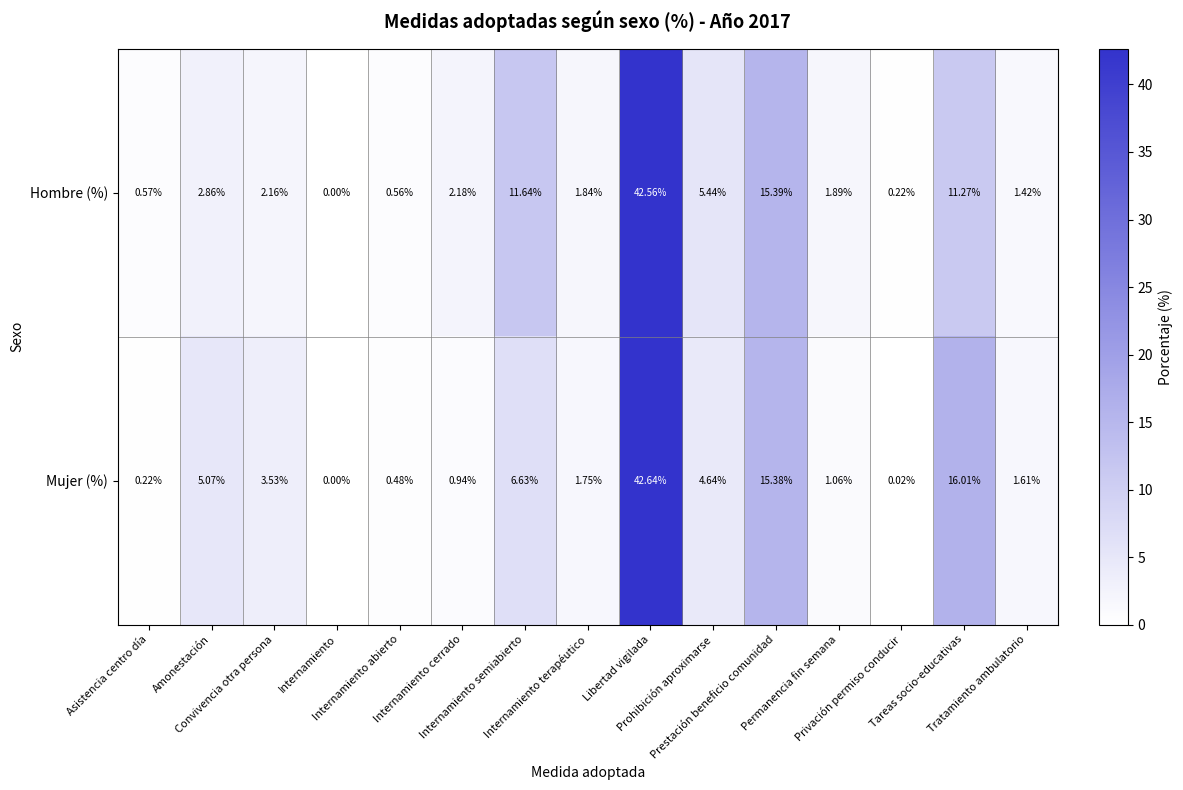

Which series has the largest total across all categories?

Hombre (%)